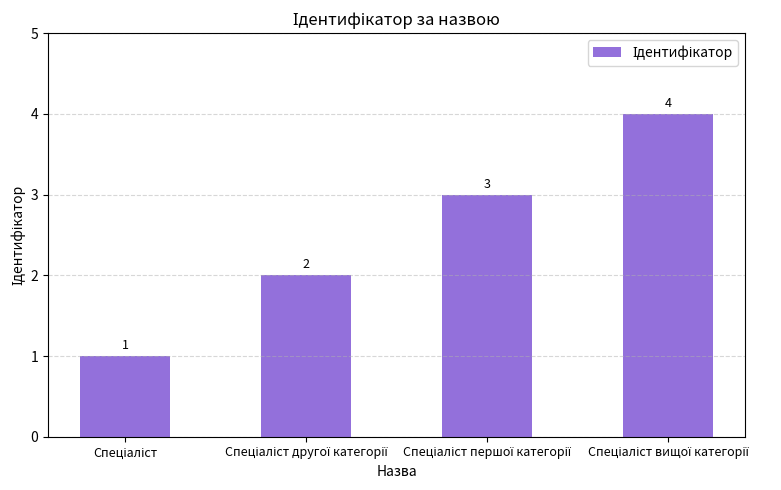

Count the number of categories in the chart.

4